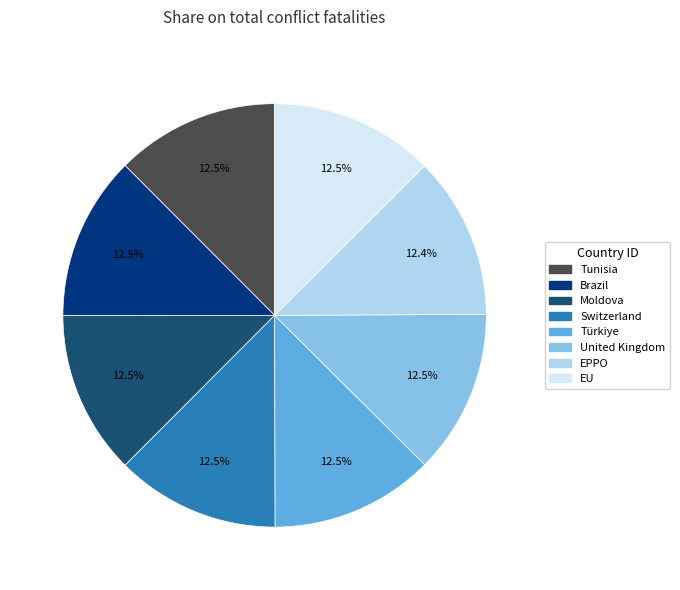

Combined, what portion of the pie is Brazil and EU?

25.0%